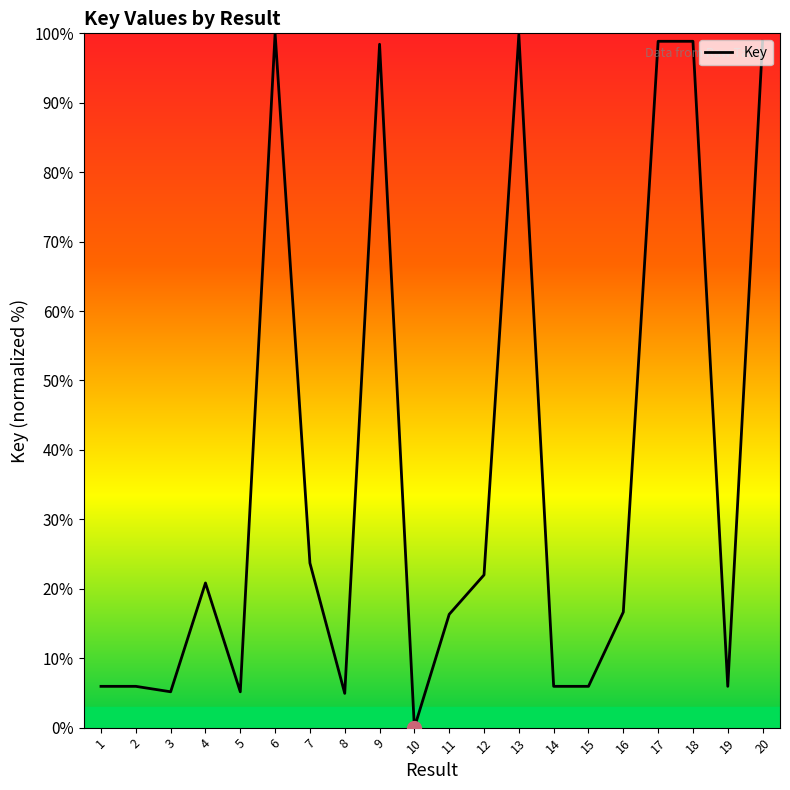

Which label corresponds to the smallest value in the chart?

10